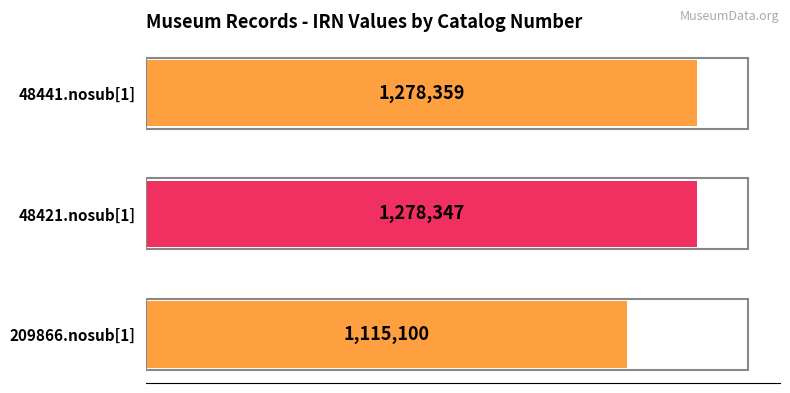

How many bars are there in total?

3